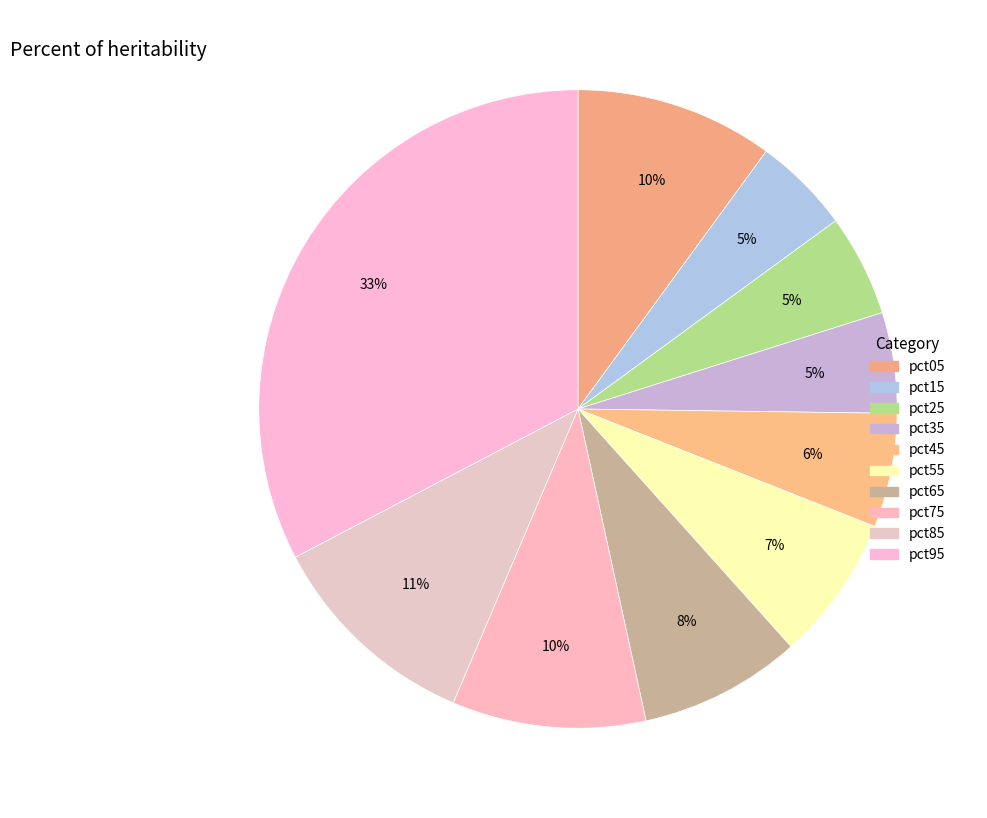

Does pct45 represent more than half of the total?

No